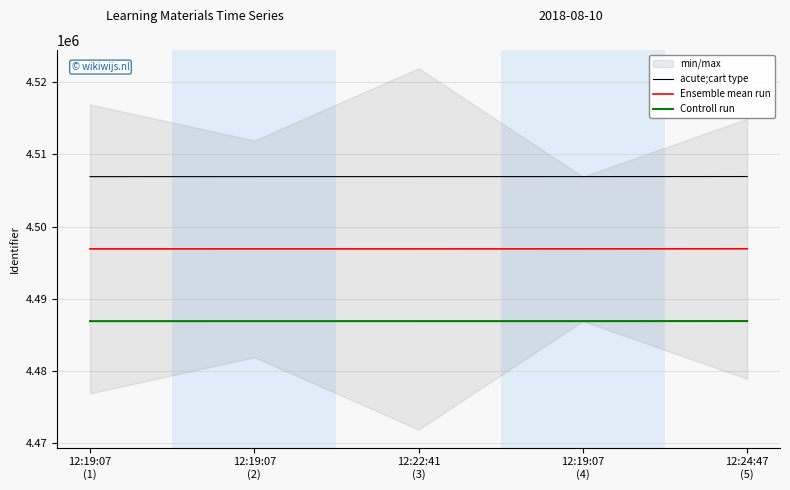

What is the difference between the Ensemble mean run values at 12:19:07
(4) and 12:24:47
(5)?

10